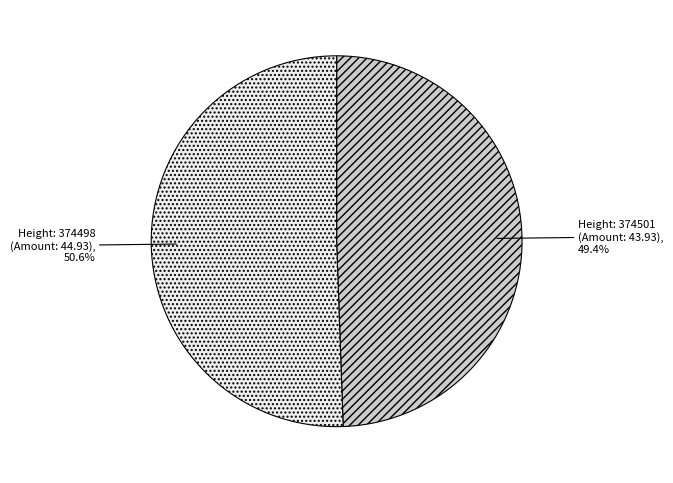

Approximately how many times larger is the value at Height: 374501 (Amount: 43.93) compared to Height: 374498 (Amount: 44.93)?

1.0